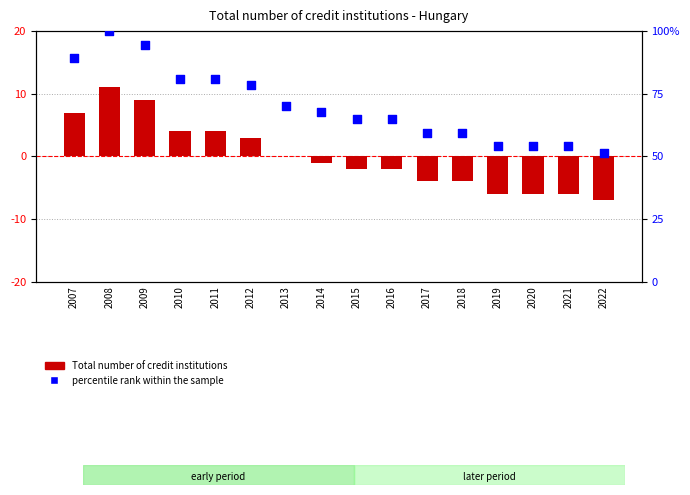

What is the total value across all series at 2014?

16.6